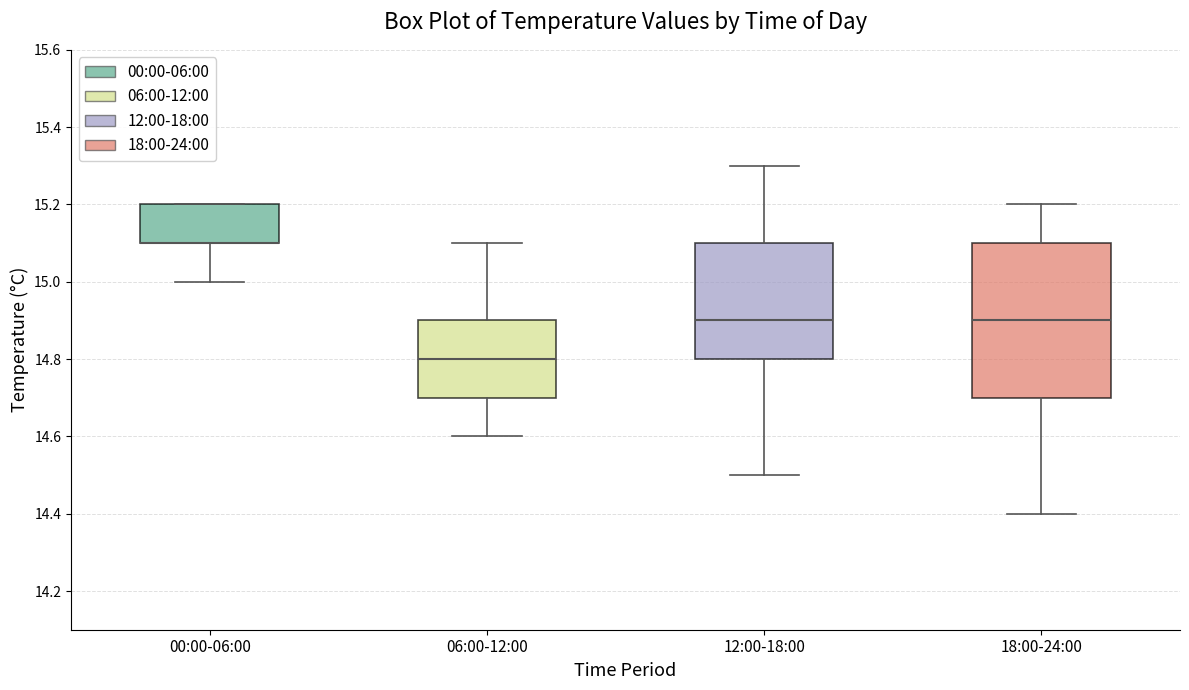

Reading left to right, transcribe this box plot: for each box, give where its median line is, the range the box spans, and where its two whiskers end, as read against the y-axis. The values are not printed on the chart, so give them approximately, as read against the axis.

00:00-06:00: median 15.1 (drawn on the box's lower edge), box 15.1 to 15.2, whiskers 15.0 to 15.2
06:00-12:00: median 14.8, box 14.7 to 14.9, whiskers 14.6 to 15.1
12:00-18:00: median 14.9, box 14.8 to 15.1, whiskers 14.5 to 15.3
18:00-24:00: median 14.9, box 14.7 to 15.1, whiskers 14.4 to 15.2